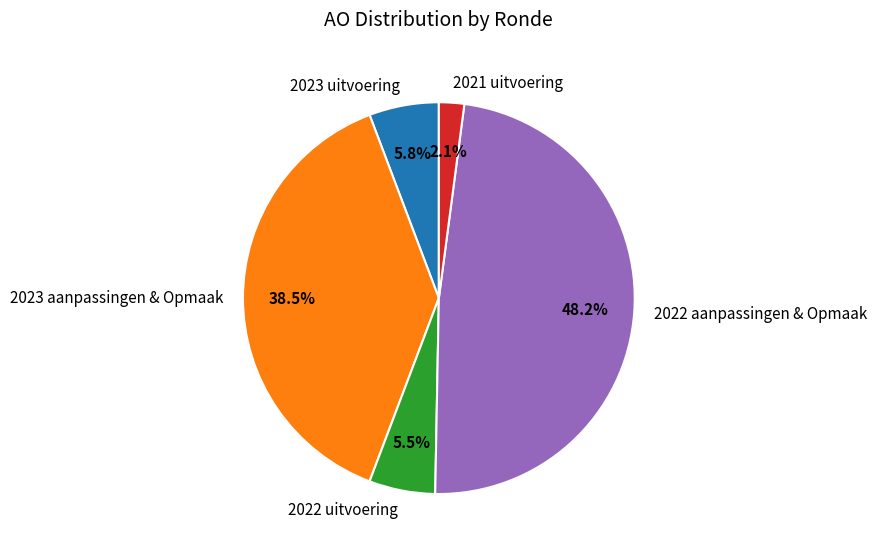

Is there any slice that represents more than half of the pie?

No